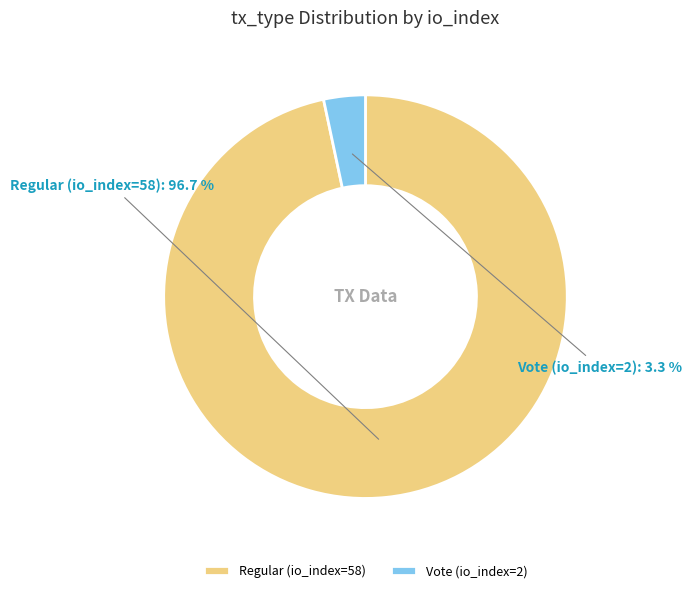

To the nearest percent, what portion does Vote (io_index=2) represent?

3%